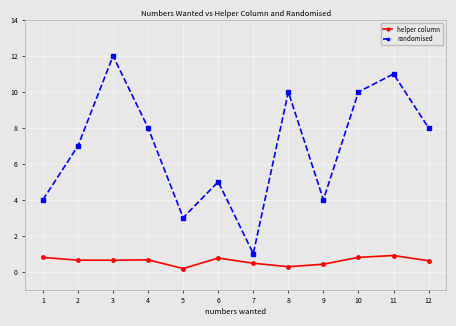

What is the spread (max minus min) of values at 10?

9.2